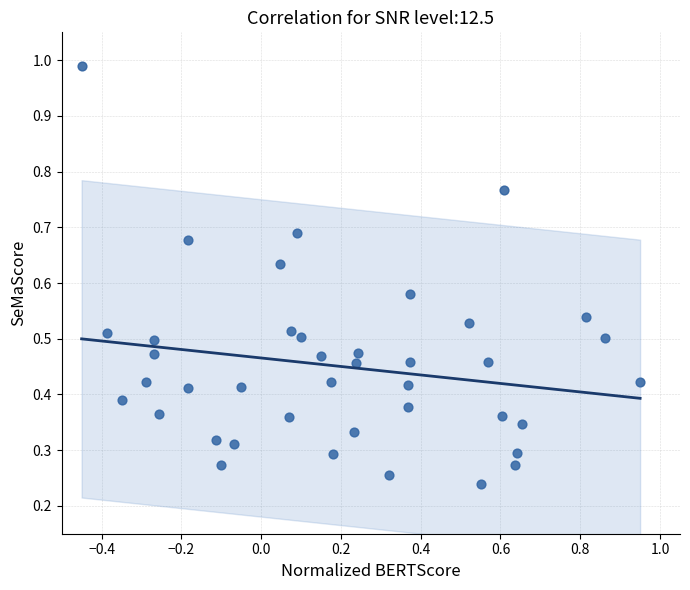

What is the range of X values (max minus min)?

1.4